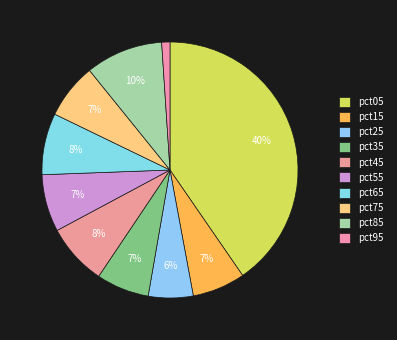

Count the number of slices in the pie.

10